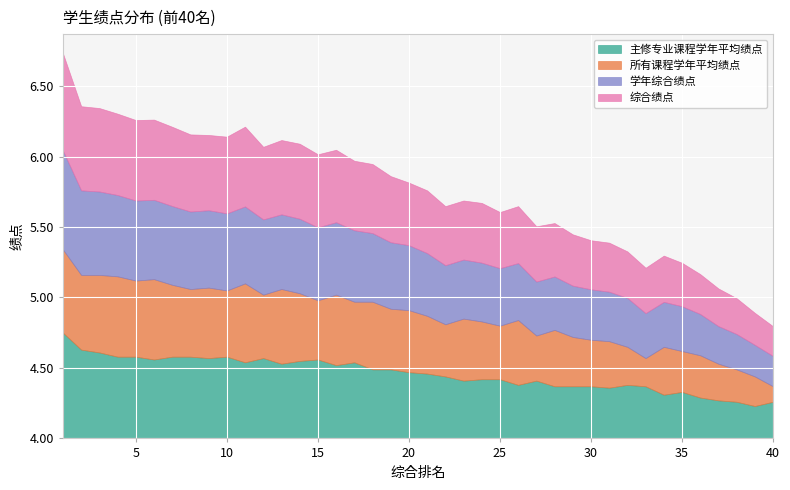

Is it true that 学年综合绩点 equals 6.9 at 28?

False